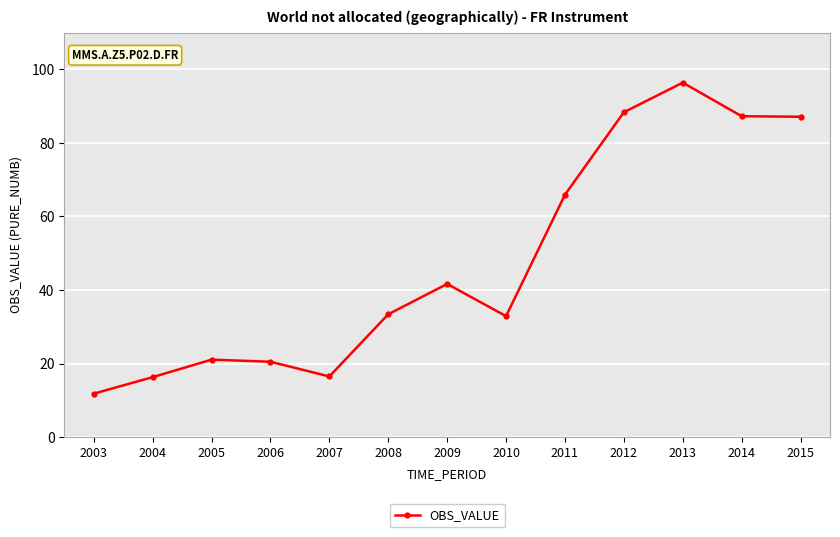

What is the value of the 12th point from the left?

87.3